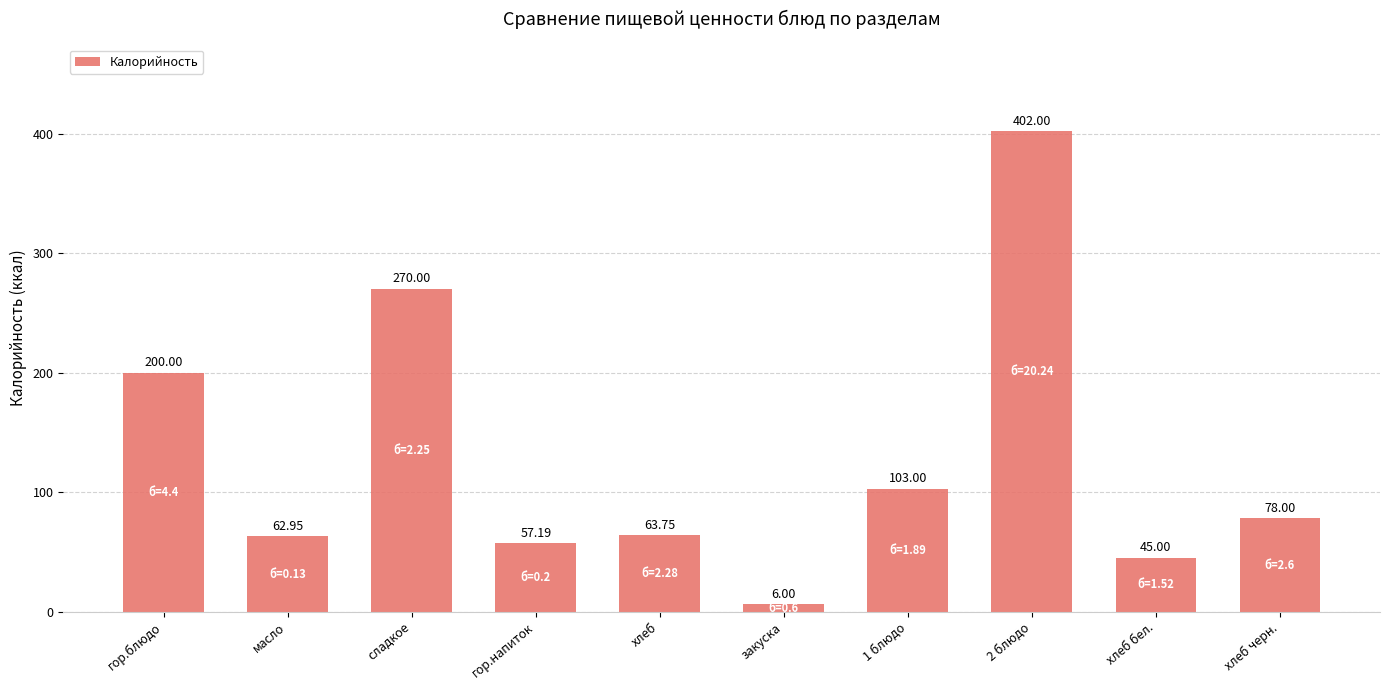

At which category does the chart reach its peak across all series?

2 блюдо